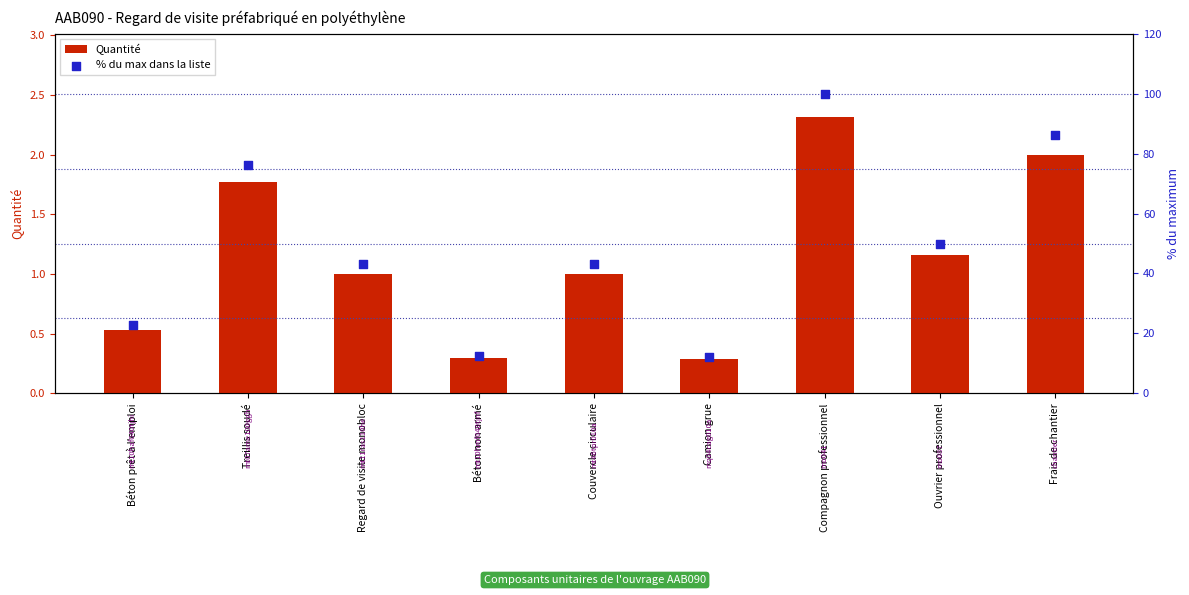

Which series has the largest total across all categories?

% du max dans la liste